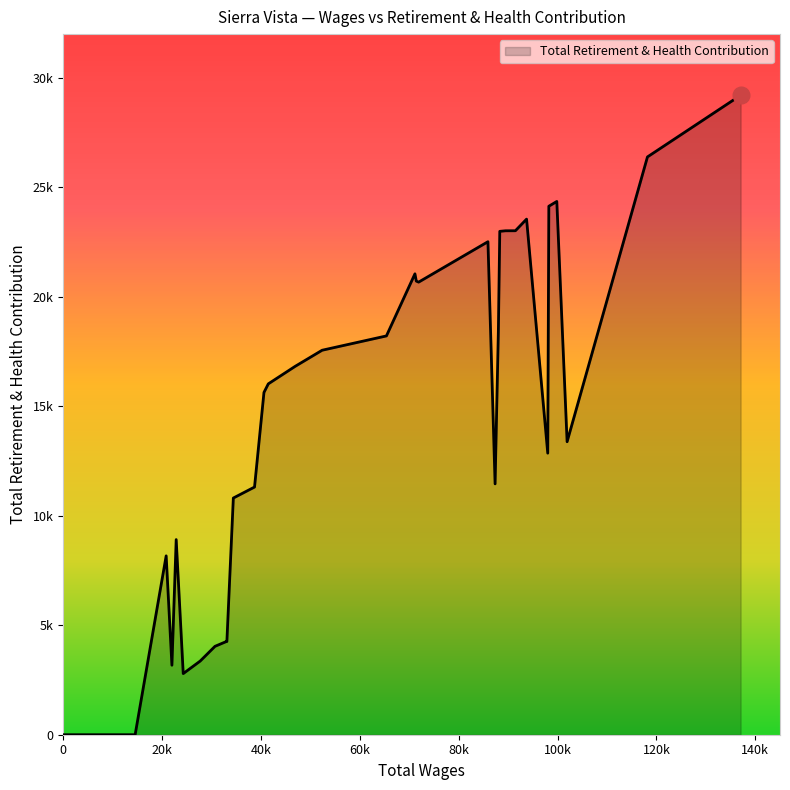

Does the chart have visible grid lines?

No